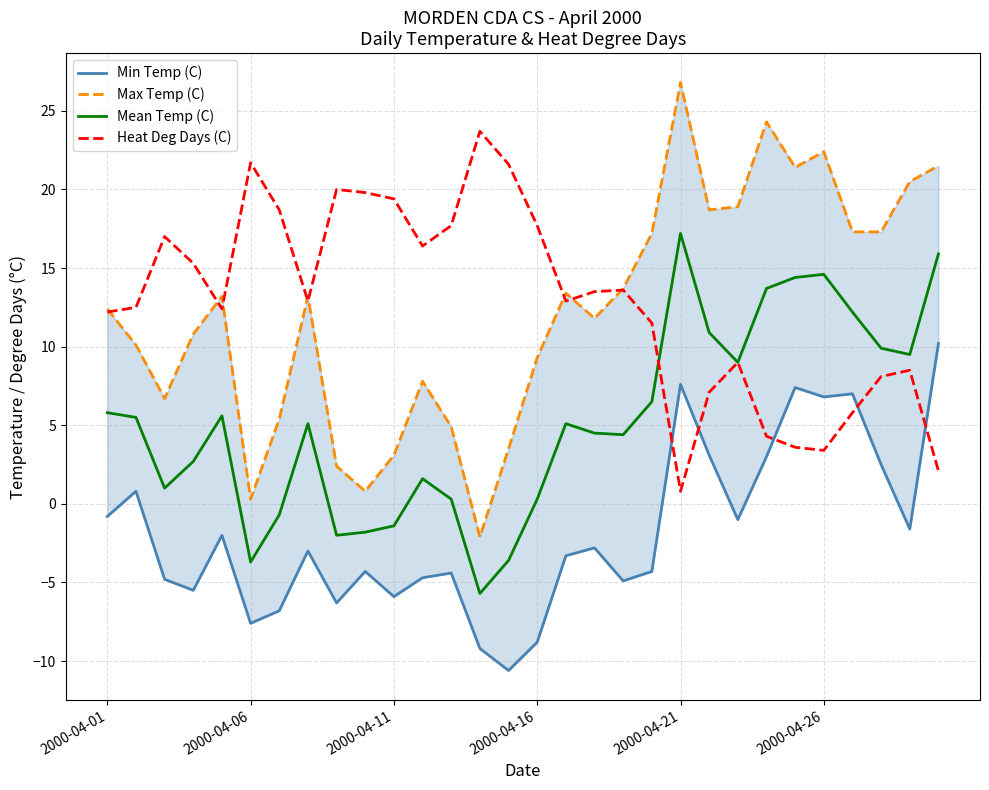

Is this an area chart (filled region under the line)?

No